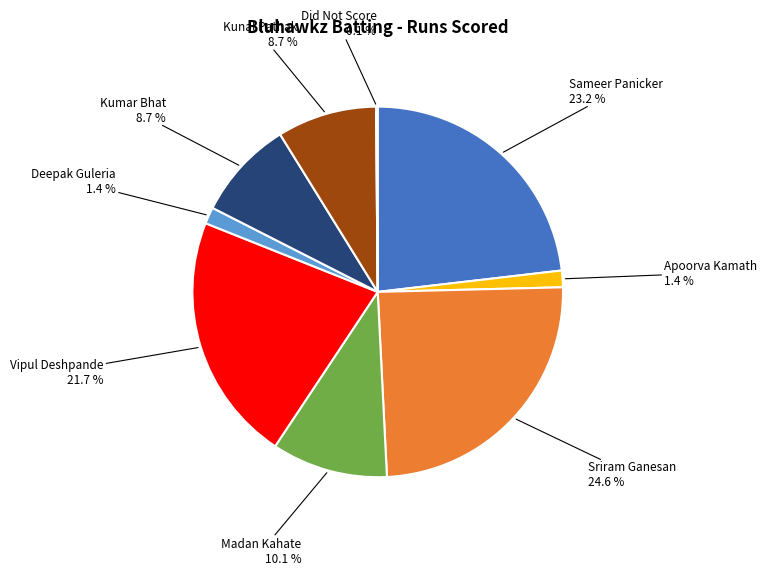

Is Vipul Deshpande the majority of the pie?

No